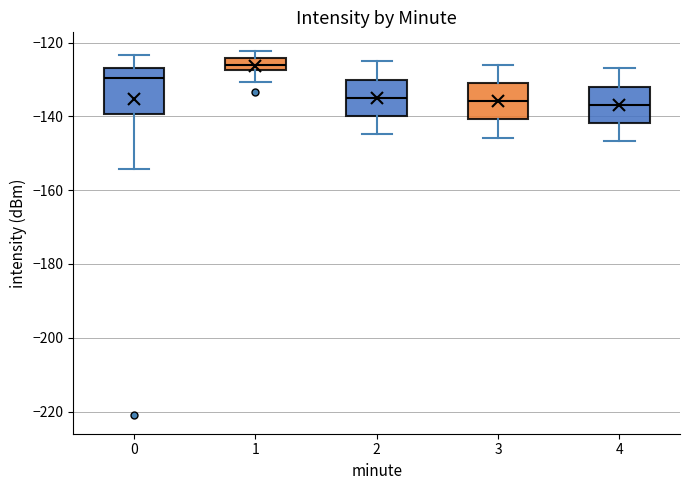

Comparing the boxes themselves (not the whiskers), which one is the tallest?

0